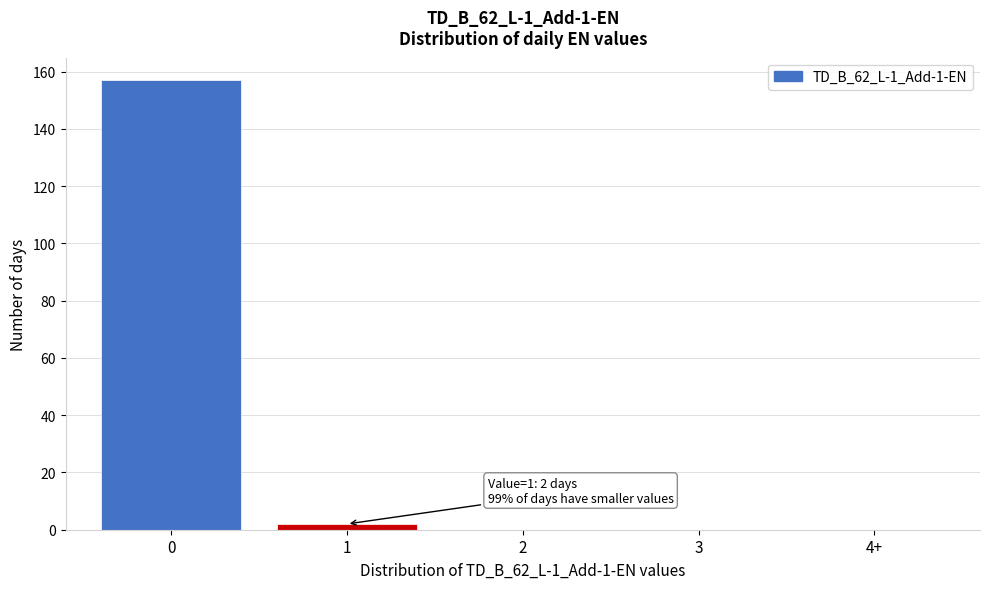

Reading left to right, what are all the values shown in this chart?

0=157	1=2	2=0	3=0	4+=0